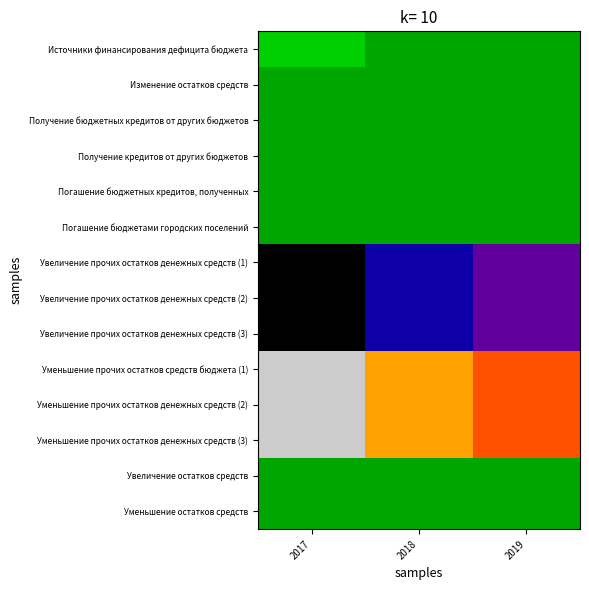

What is the difference between the highest and lowest values at 2019?

30468278.8